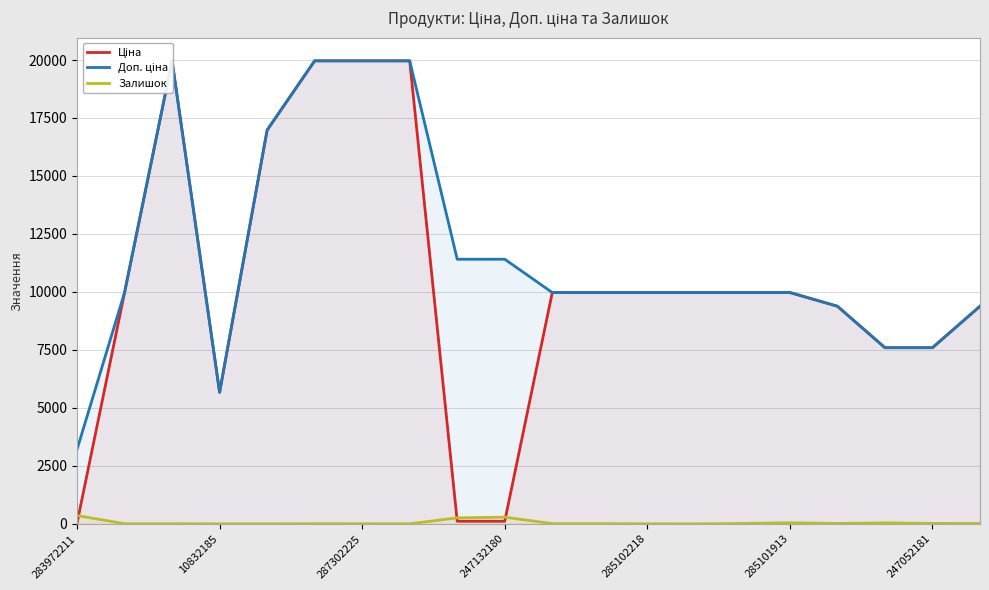

True or false: Доп. ціна and Ціна intersect in this chart.

False